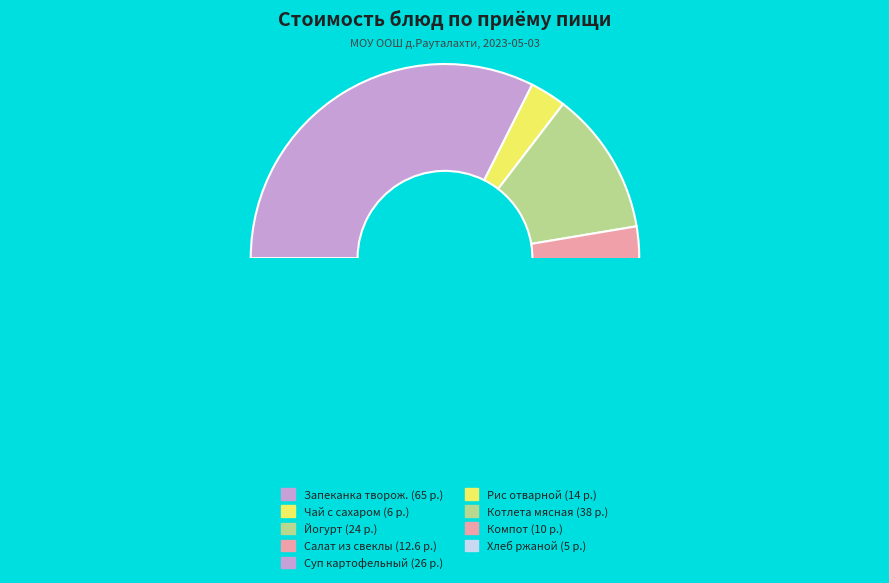

True or false: рис отварной accounts for 1% of the total.

False